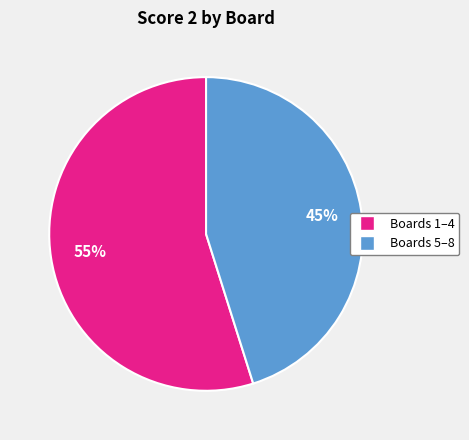

Is there a majority slice in this chart?

Yes